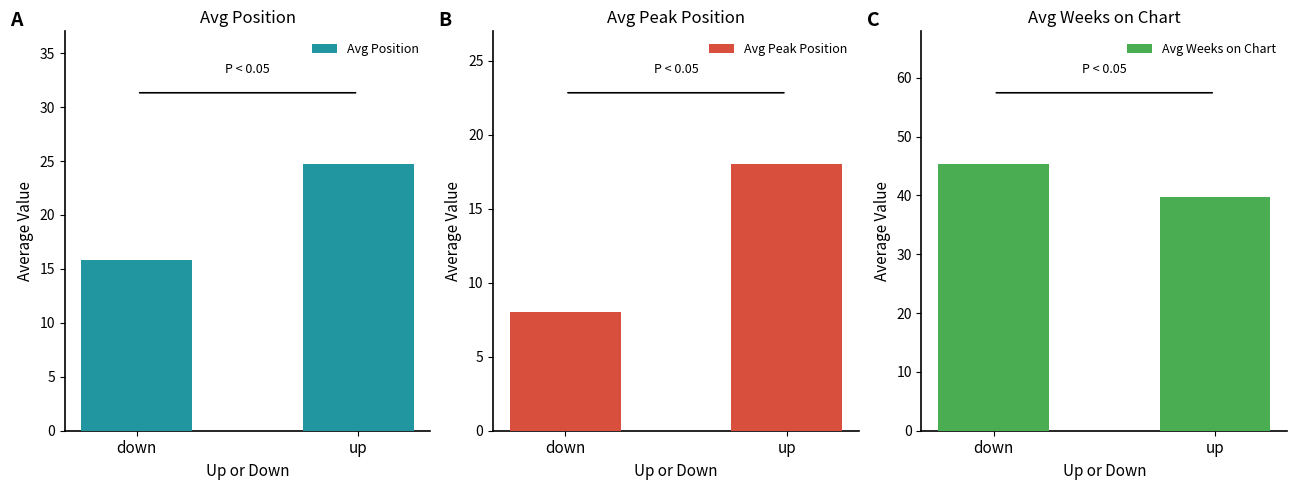

How many values in the Avg Position series are below 24?

1